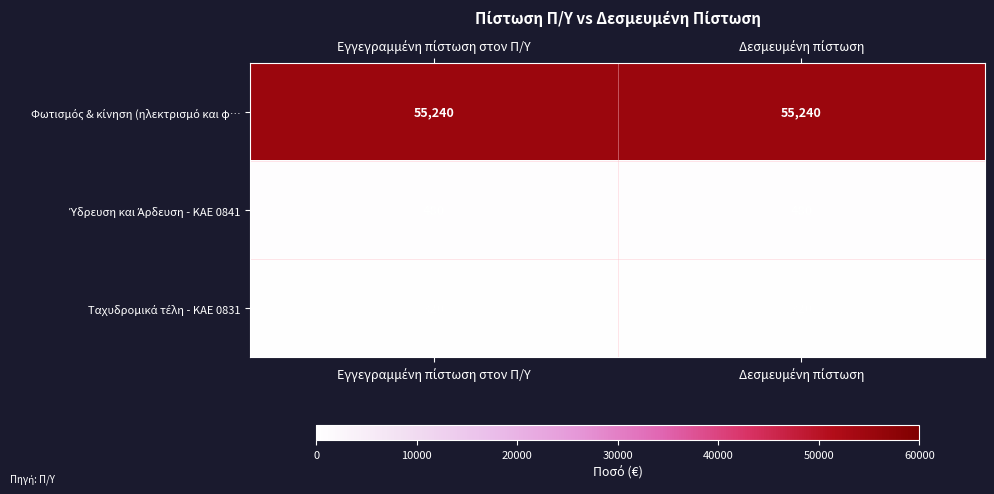

What is the smallest value displayed?

320